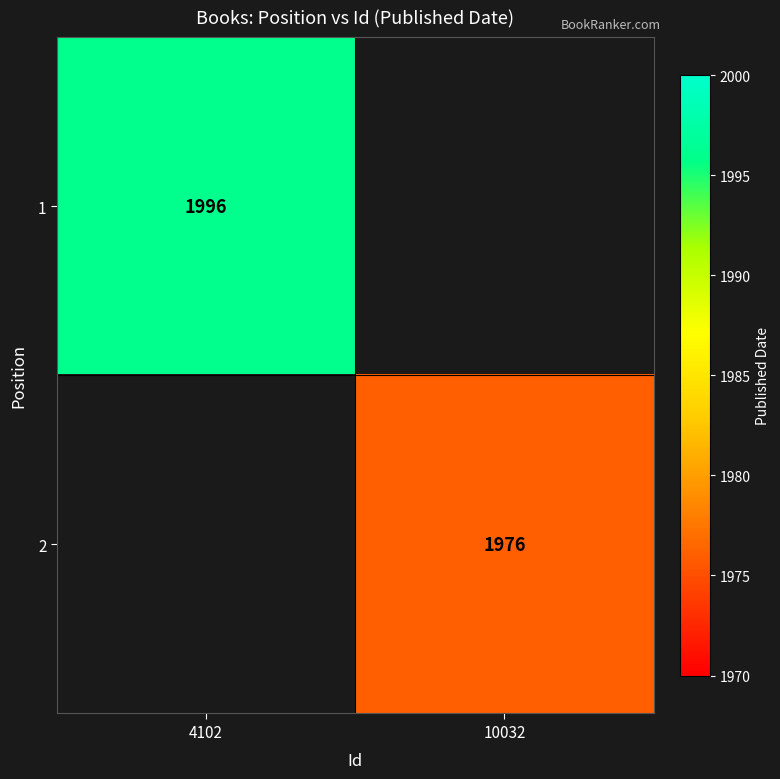

Which label corresponds to the largest value in the chart?

4102